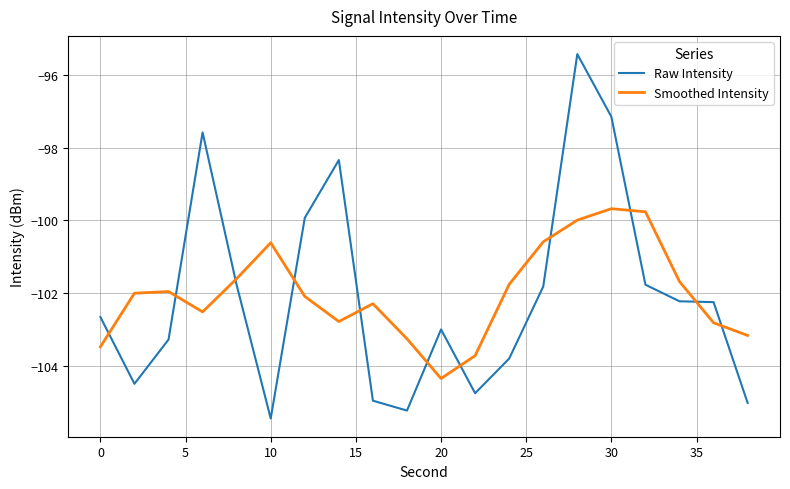

True or false: Raw Intensity and Smoothed Intensity cross at least once.

True